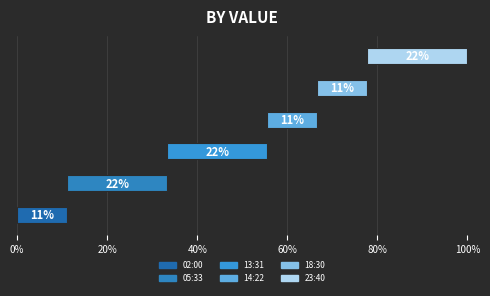

True or false: the data shows 0.3 at 2023-05-12T23:40.

False